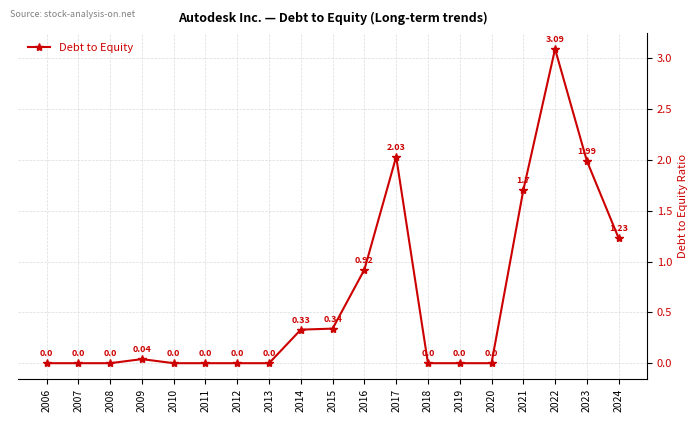

What is the sum of all values?

11.7